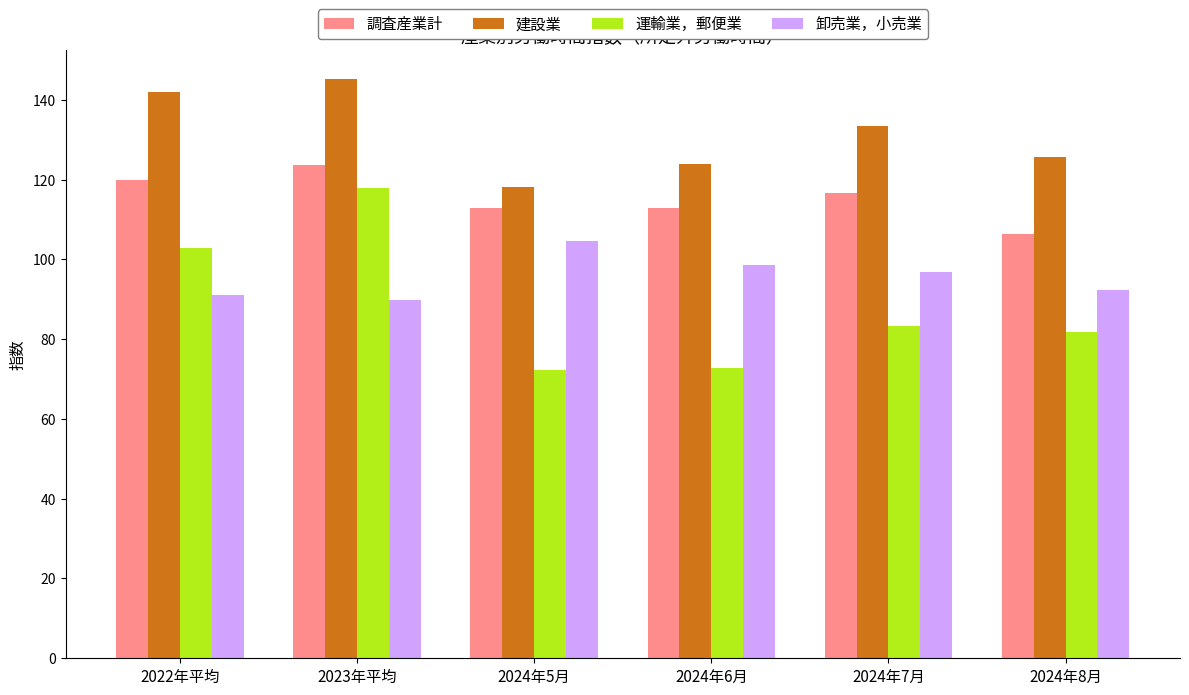

What is the difference between the 卸売業，小売業 values at 2024年5月 and 2024年6月?

6.1